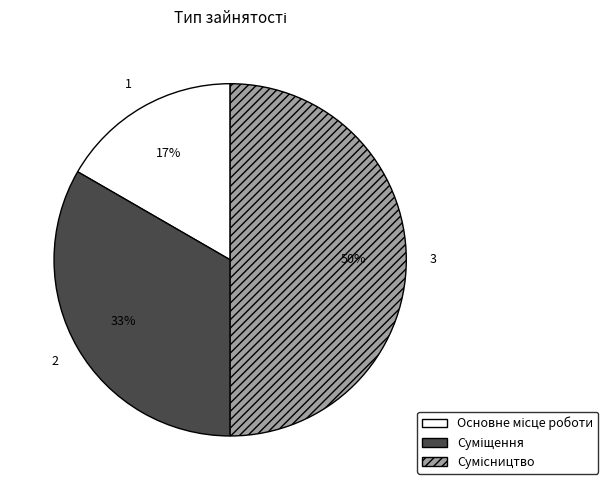

To the nearest percent, what is the average slice percentage?

33%